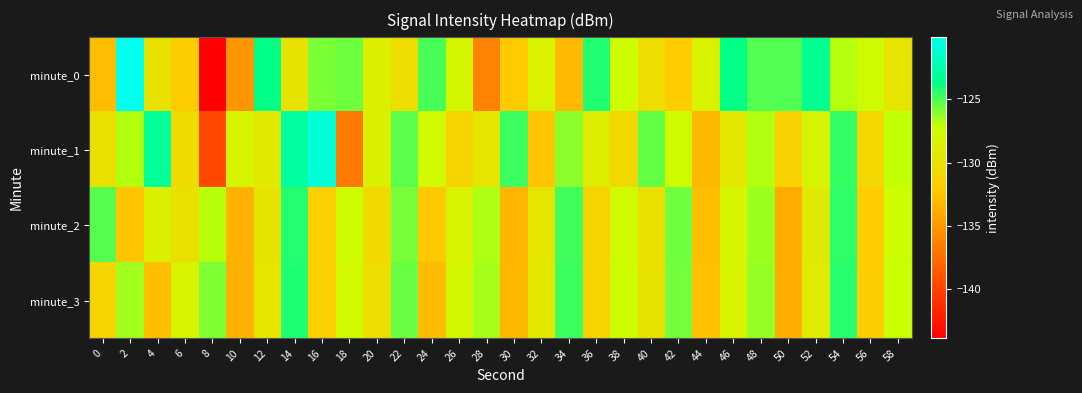

What is the difference between the highest and lowest values at 2?

12.3